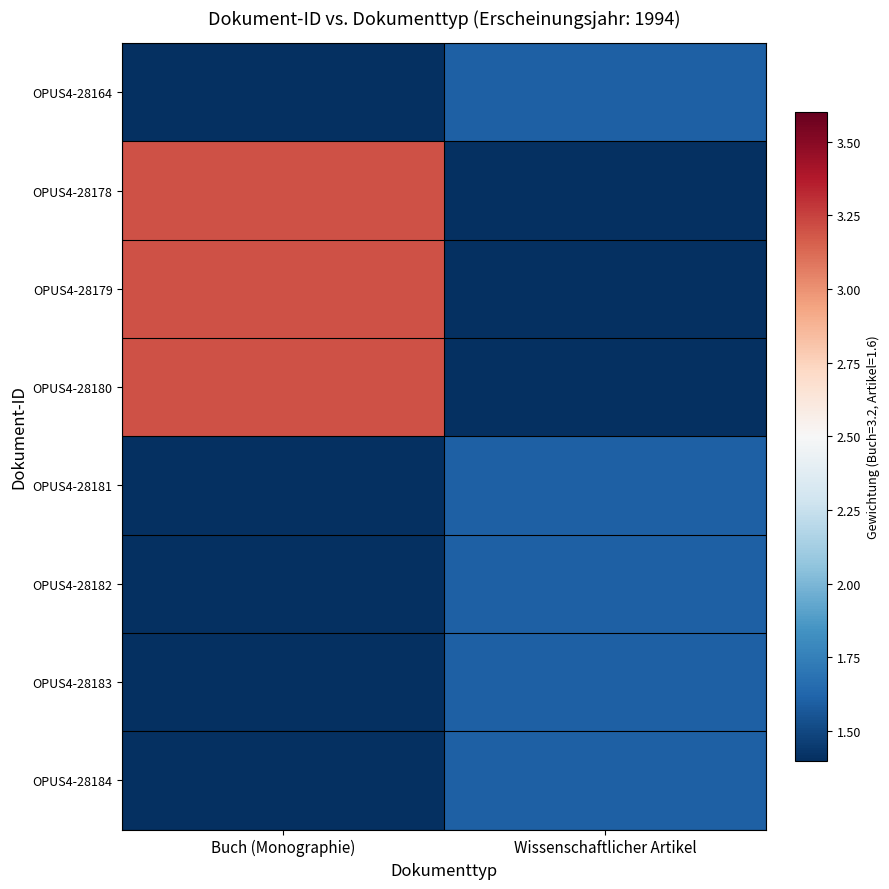

List the series in order of their peak value, highest first.

OPUS4-28178, OPUS4-28179, OPUS4-28180, OPUS4-28164, OPUS4-28181, OPUS4-28182, OPUS4-28183, OPUS4-28184